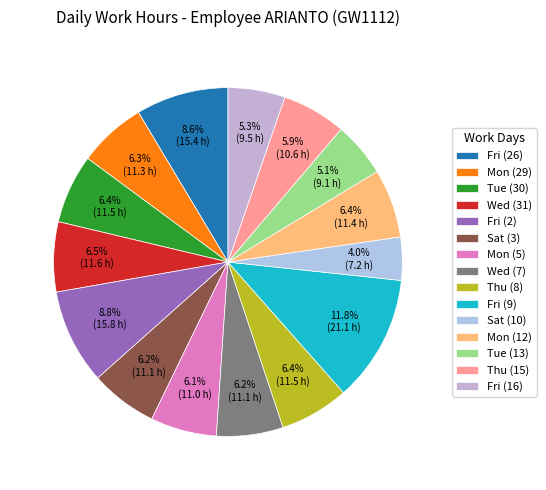

To the nearest percent, what is the average slice percentage?

7%